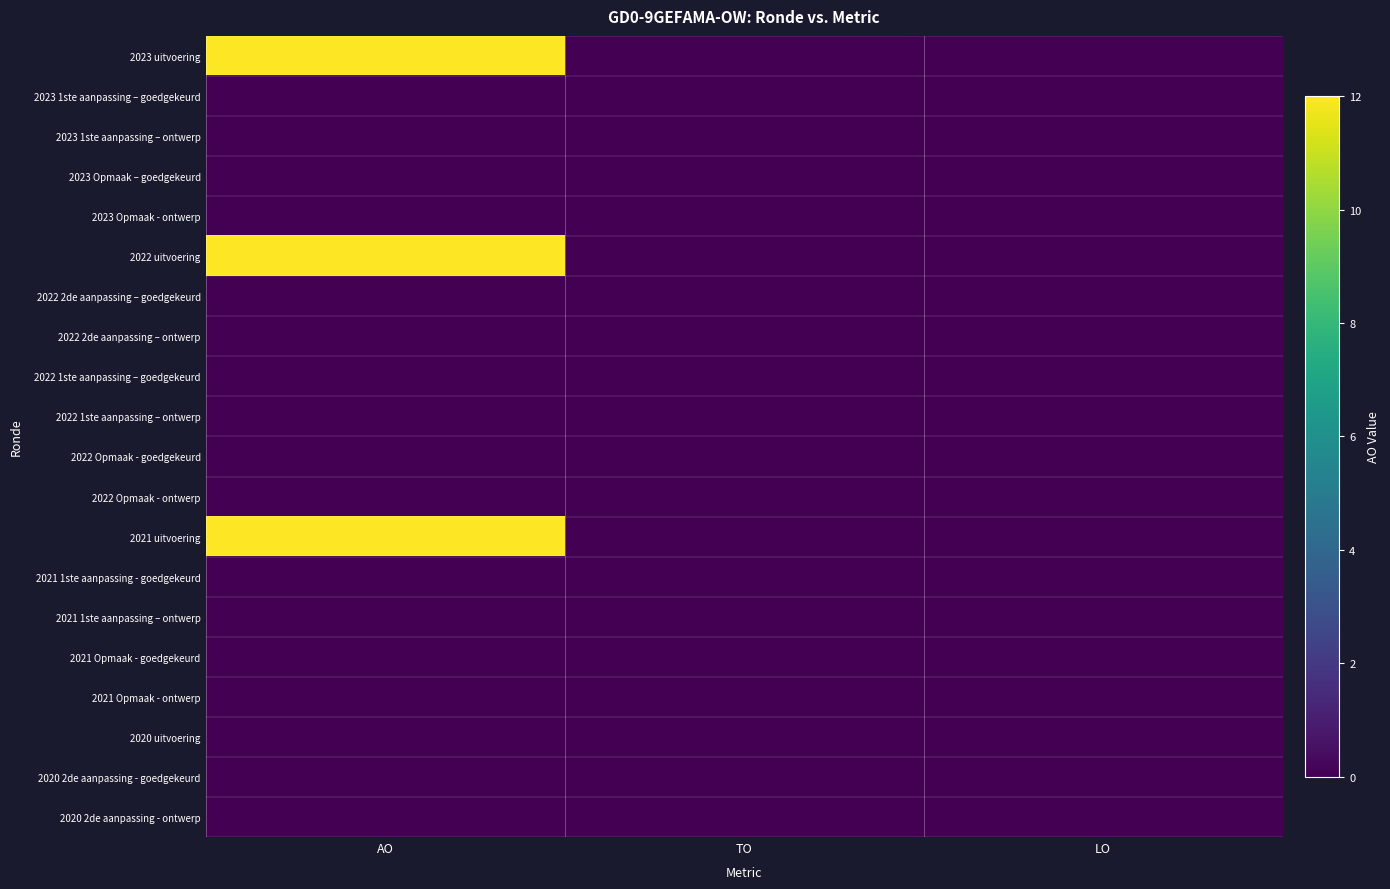

List the series in order of their peak value, highest first.

2023 uitvoering, 2022 uitvoering, 2021 uitvoering, 2023 1ste aanpassing – goedgekeurd, 2023 1ste aanpassing – ontwerp, 2023 Opmaak – goedgekeurd, 2023 Opmaak - ontwerp, 2022 2de aanpassing – goedgekeurd, 2022 2de aanpassing – ontwerp, 2022 1ste aanpassing – goedgekeurd, 2022 1ste aanpassing – ontwerp, 2022 Opmaak - goedgekeurd, 2022 Opmaak - ontwerp, 2021 1ste aanpassing - goedgekeurd, 2021 1ste aanpassing – ontwerp, 2021 Opmaak - goedgekeurd, 2021 Opmaak - ontwerp, 2020 uitvoering, 2020 2de aanpassing - goedgekeurd, 2020 2de aanpassing - ontwerp